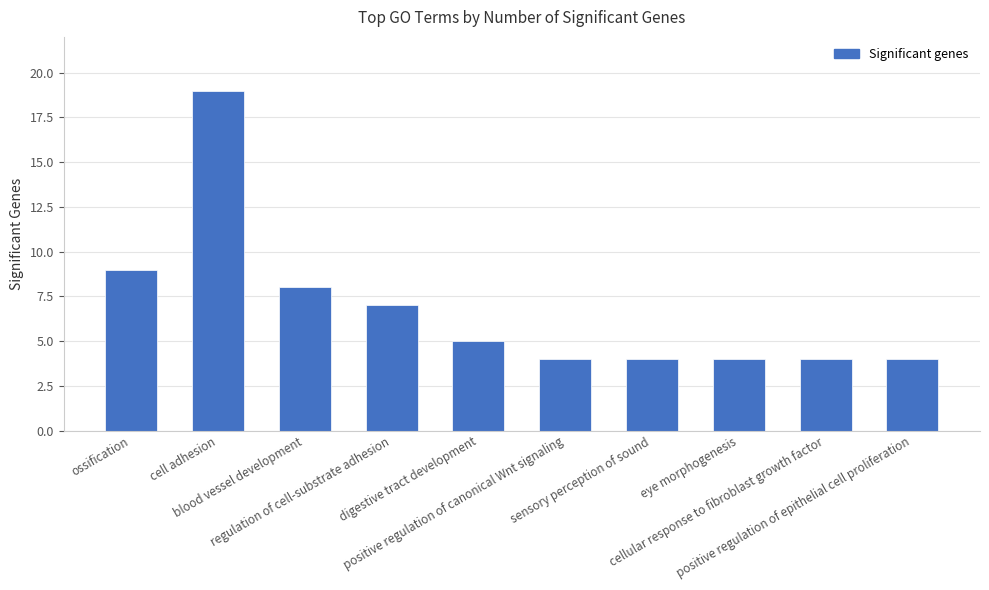

Reading right to left, list all the values displayed in this chart.

4	4	4	4	4	5	7	8	19	9